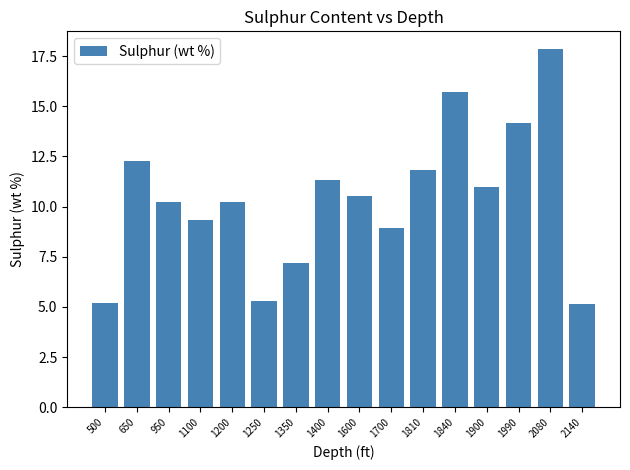

What is the sum of all values?

166.3